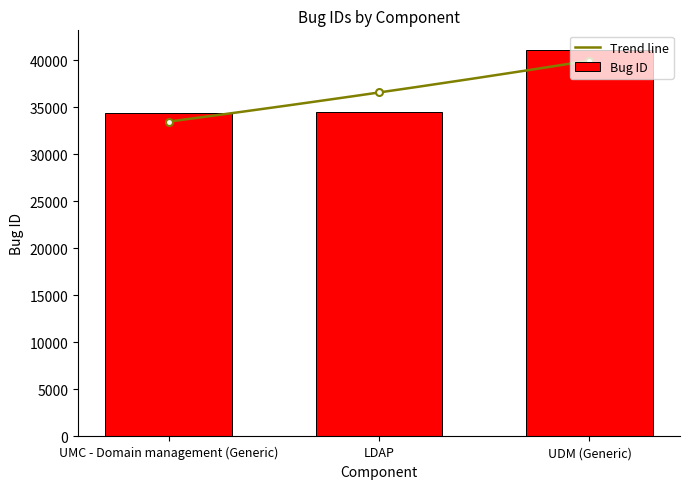

What is the sum of all values?

110065